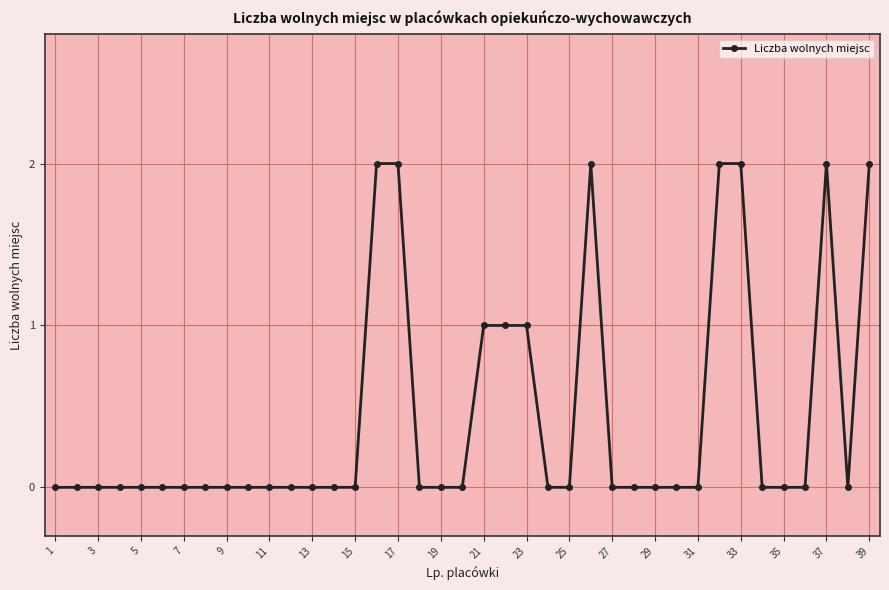

What is the value of the 32nd point from the left?

2